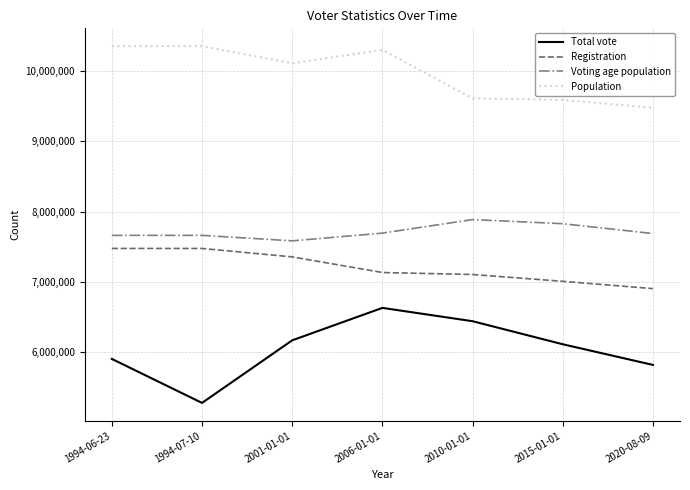

What is the sum of the Voting age population values at 2010-01-01 and 2006-01-01?

15581842